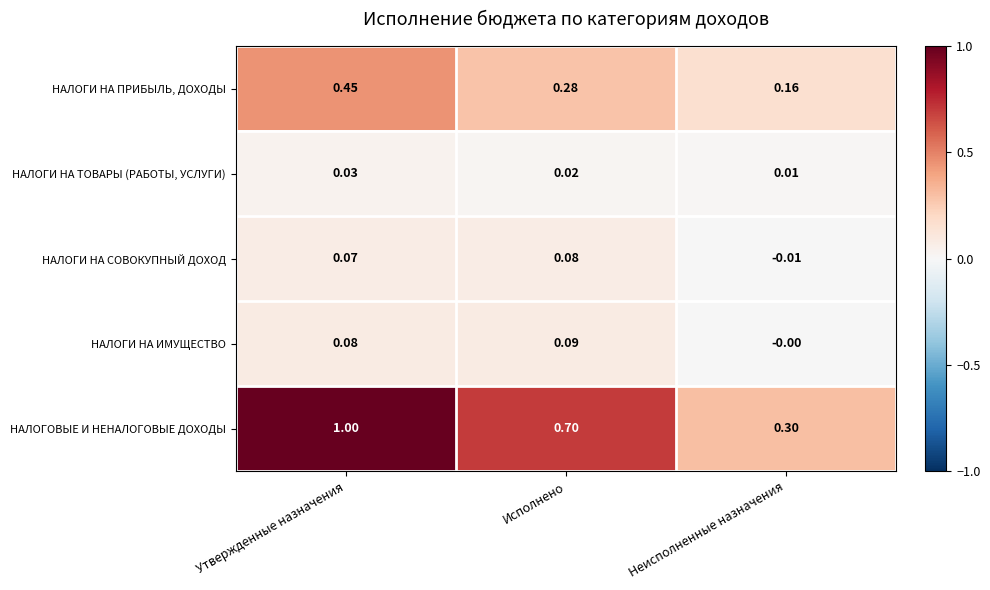

What is the difference between the highest and lowest values at Неисполненные назначения?

0.3